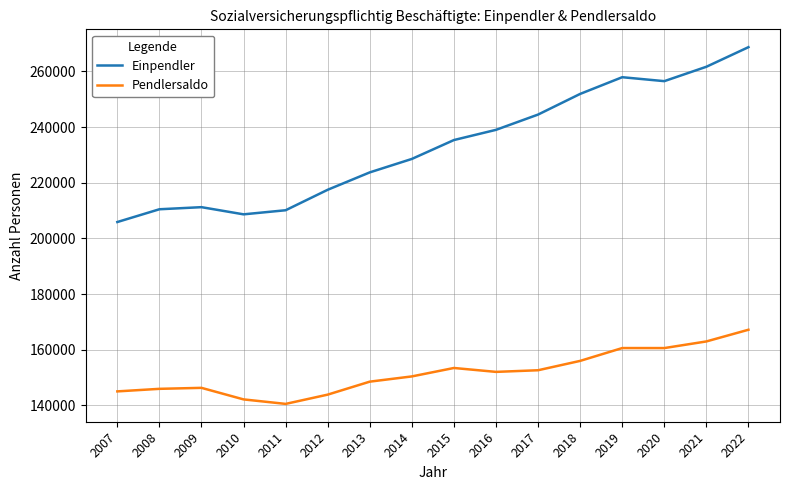

Is the value of Einpendler at 2011 greater than the value of Pendlersaldo at 2016?

Yes